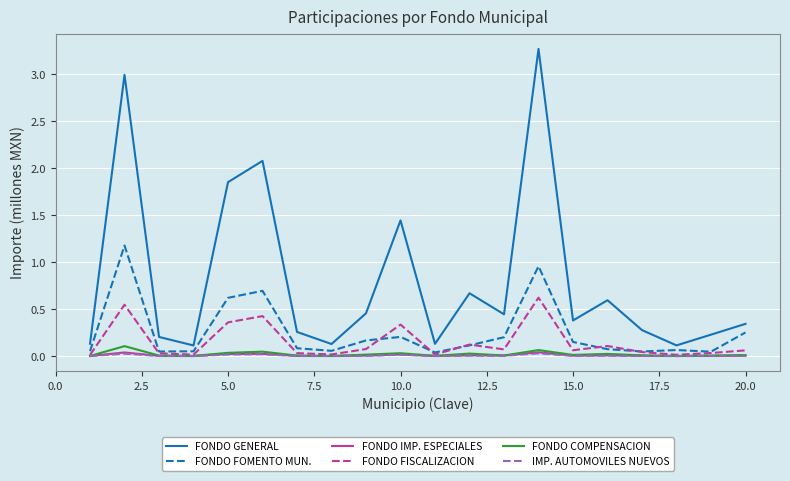

Which series has the largest total across all categories?

FONDO GENERAL